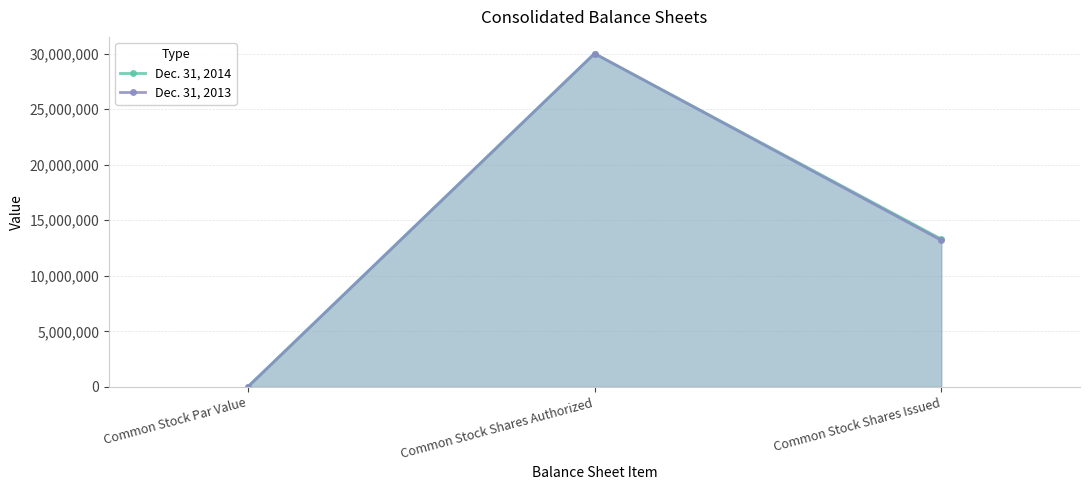

The Dec. 31, 2014 series shows 23561916 at Common Stock Shares Issued. True or false?

False